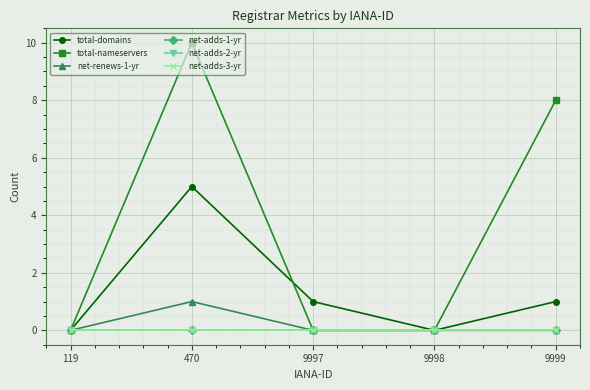

Reading right to left, transcribe all the data shown in this chart.

total-domains: 9999=1	9998=0	9997=1	470=5	119=0
total-nameservers: 9999=8	9998=0	9997=0	470=10	119=0
net-renews-1-yr: 9999=0	9998=0	9997=0	470=1	119=0
net-adds-1-yr: 9999=0	9998=0	9997=0	470=0	119=0
net-adds-2-yr: 9999=0	9998=0	9997=0	470=0	119=0
net-adds-3-yr: 9999=0	9998=0	9997=0	470=0	119=0